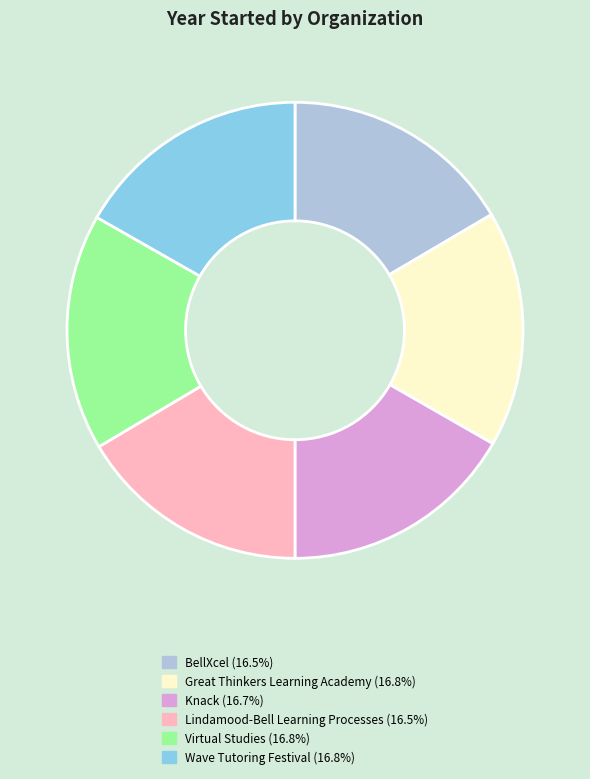

How many segments does this pie chart have?

6